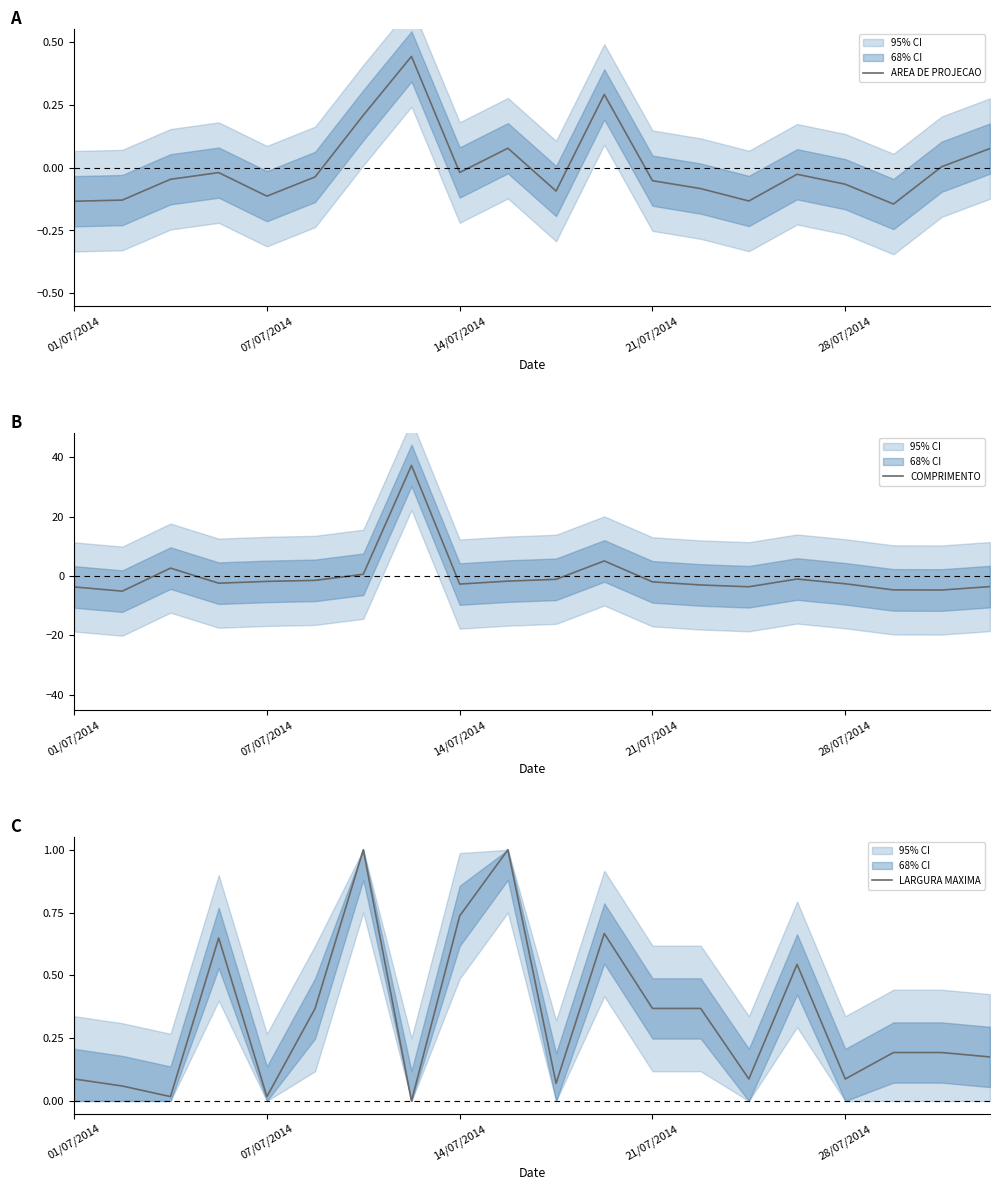

What is the minimum value for COMPRIMENTO?

-5.1